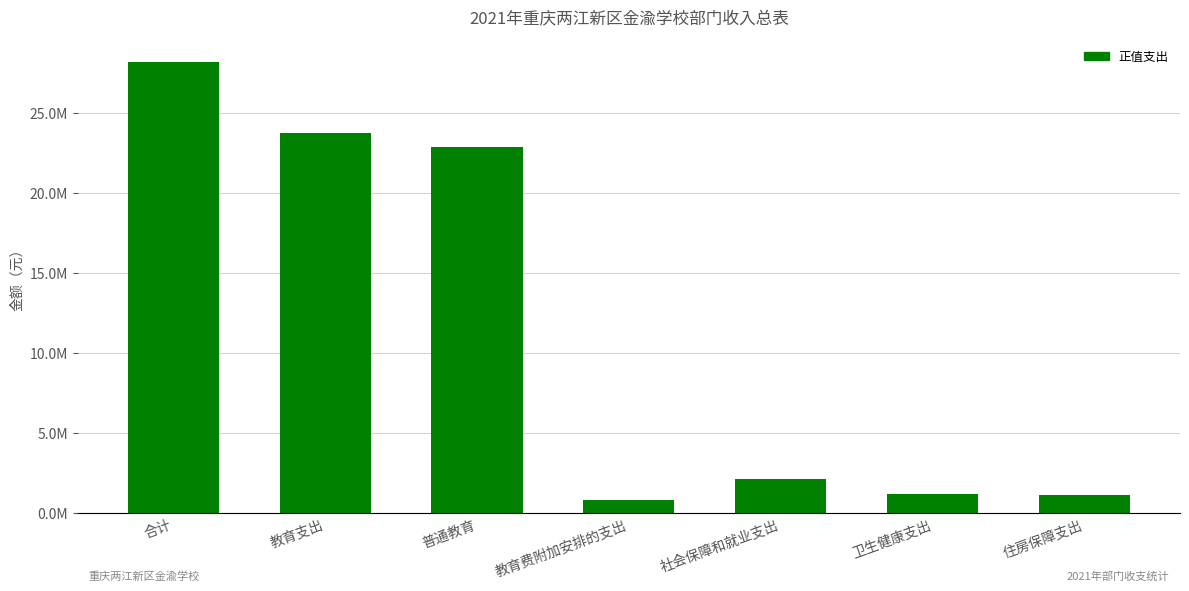

What is the maximum value shown in the chart?

28187510.3